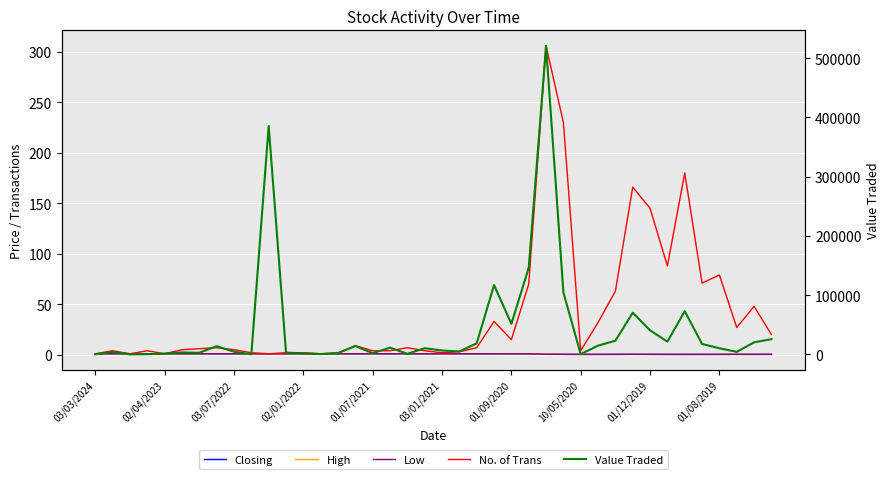

How many data points in Closing are above 1?

1